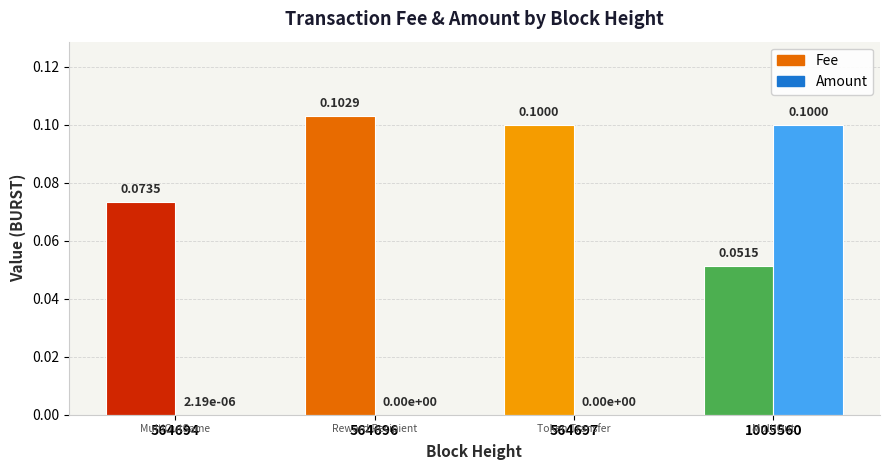

Which series has the widest spread of values?

Amount